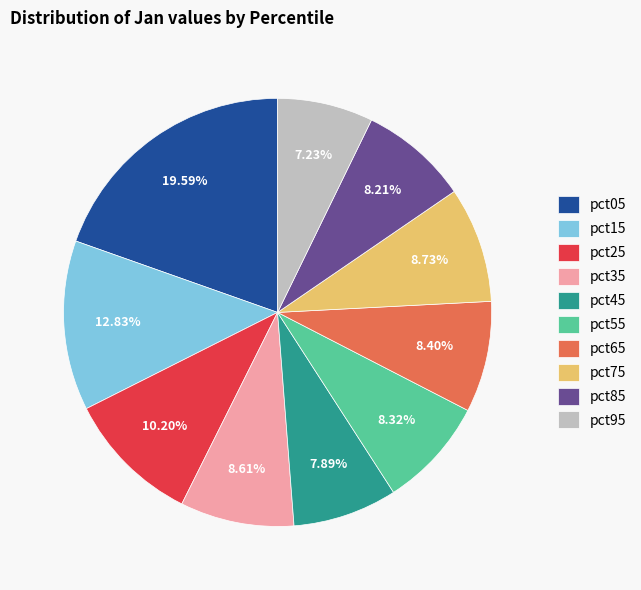

What percentage is the pct75 slice, to the nearest percent?

9%